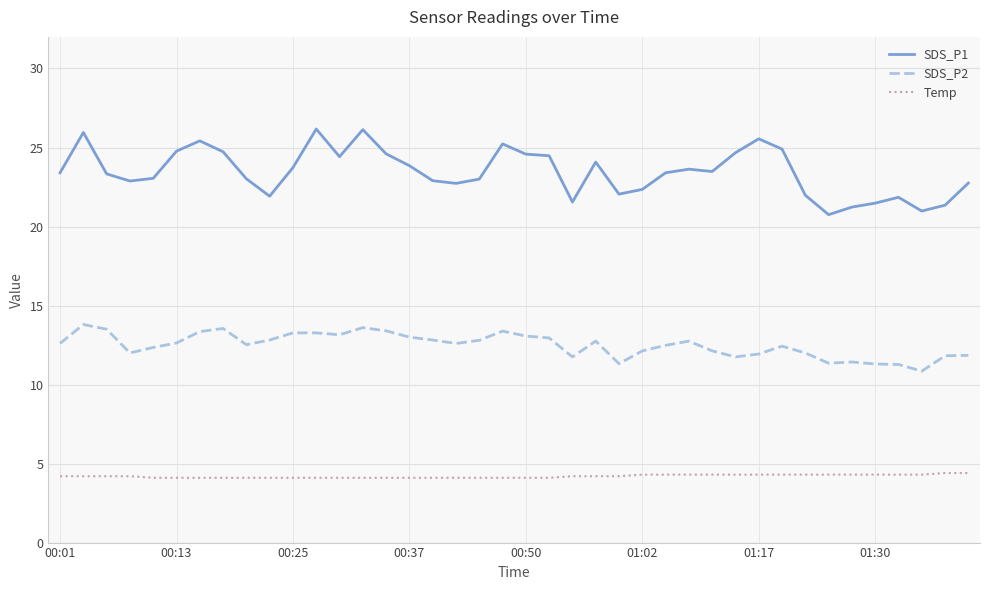

Rank the series by their maximum value, from highest to lowest.

SDS_P1, SDS_P2, Temp